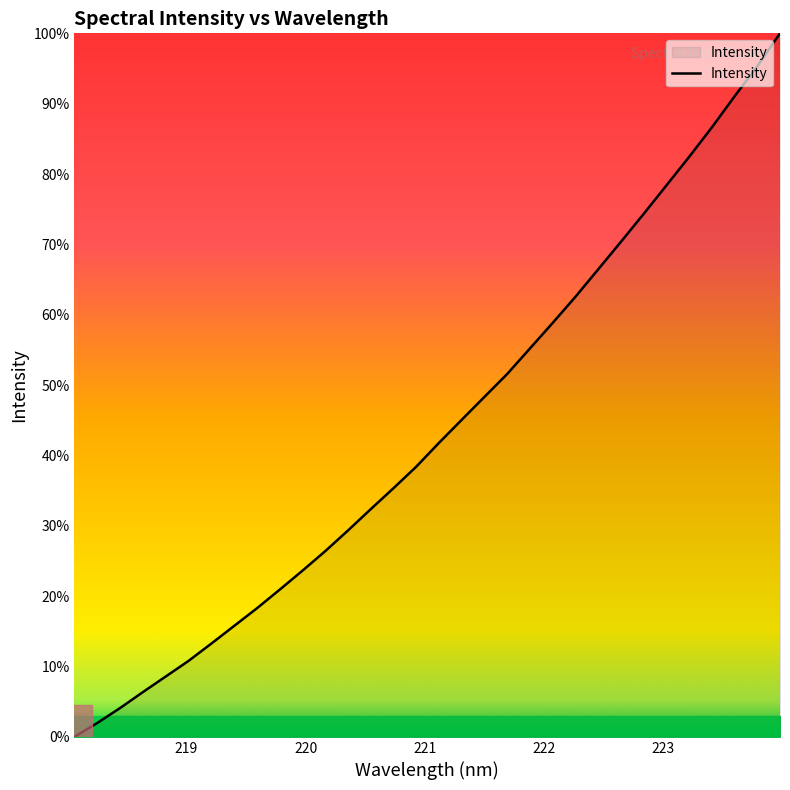

Does the chart have visible grid lines?

No